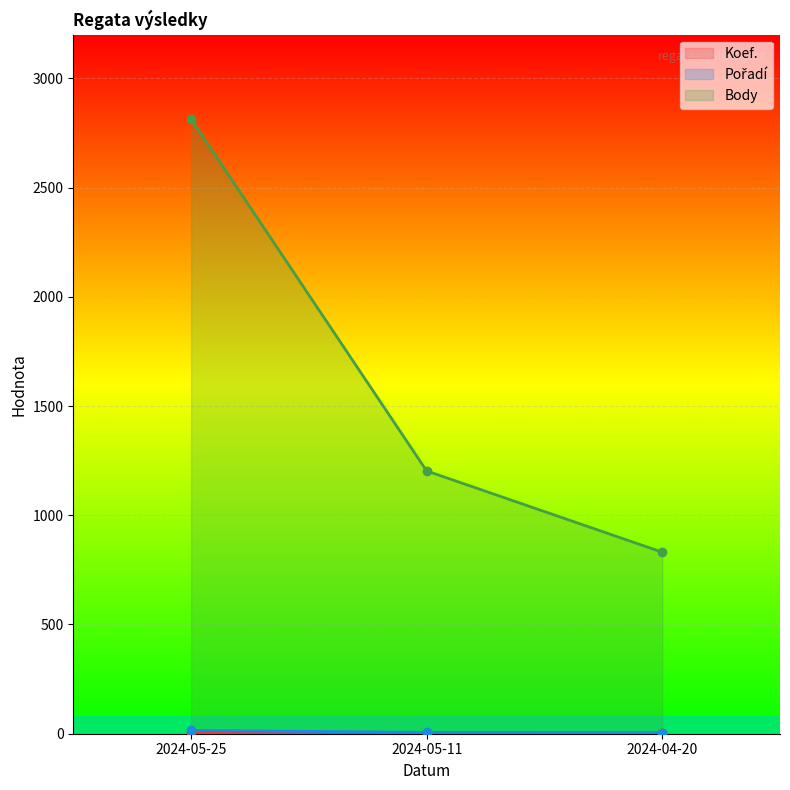

What is the difference between the maximum and second lowest values in the Body series?

1611